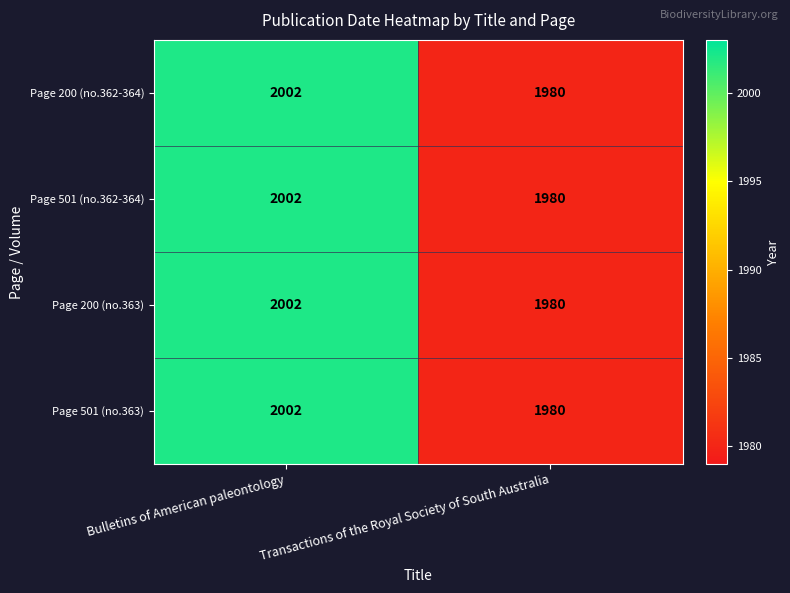

What value does the Page 200 (no.363) series have at Transactions of the Royal Society of South Australia, to the nearest 5?

1980